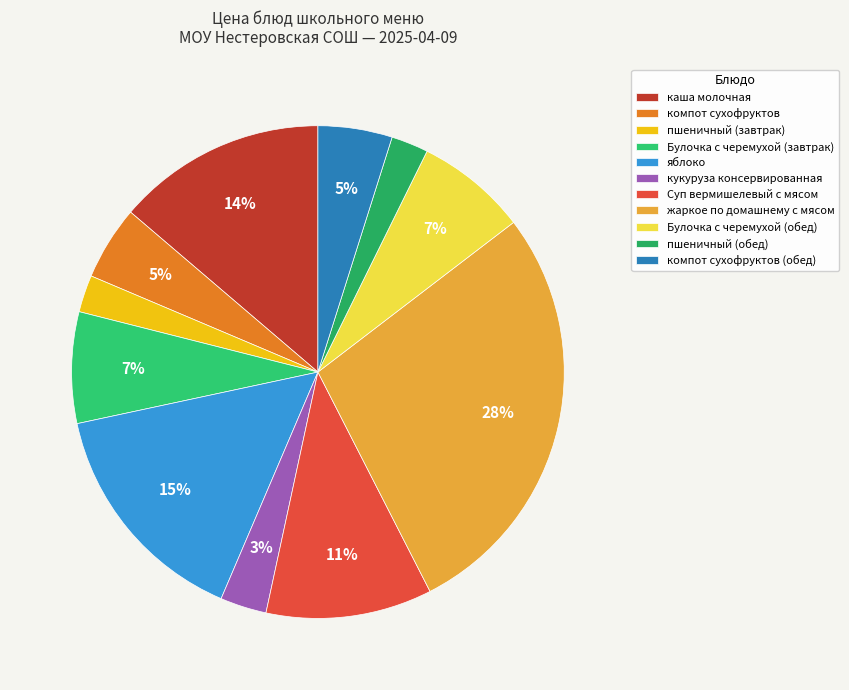

Which category has the biggest portion of the pie?

жаркое по домашнему с мясом